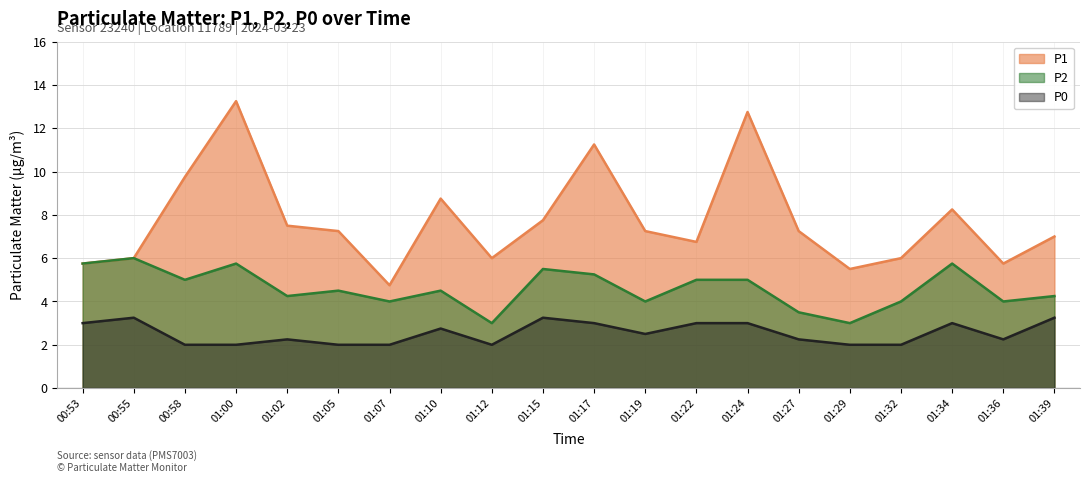

How many values in the P1 series are below 7?

8